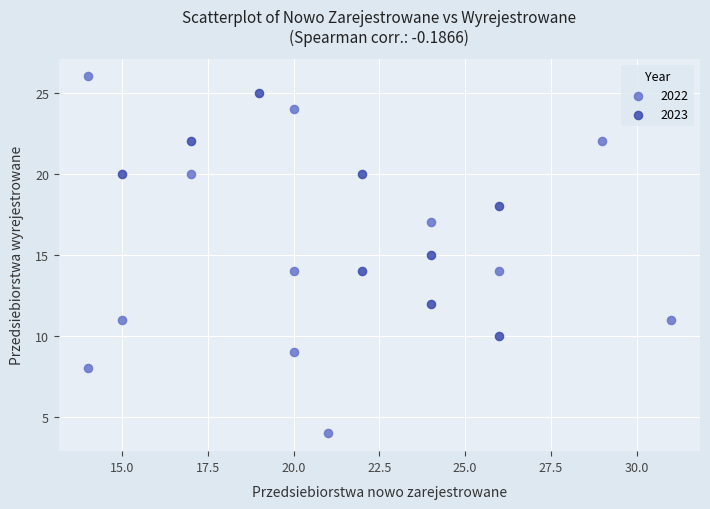

Which series contains the highest Y value?

2022